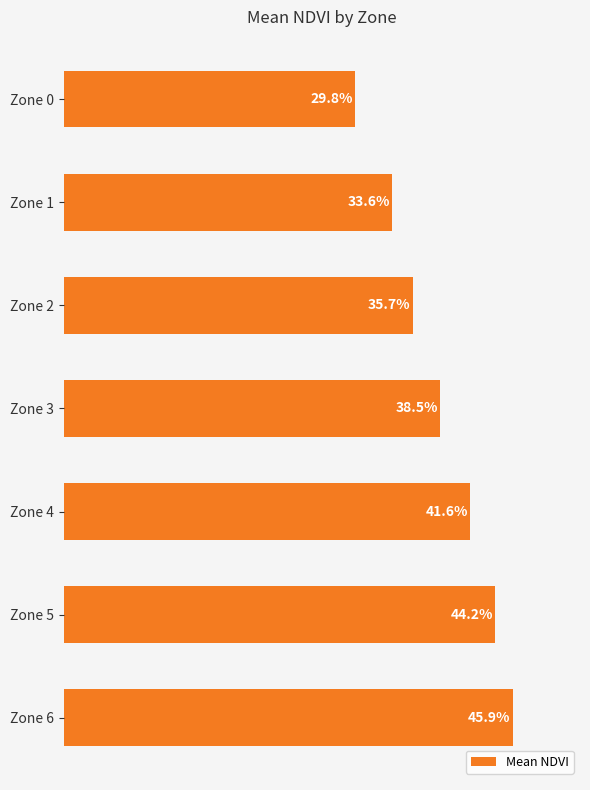

Are the bars horizontal?

Yes